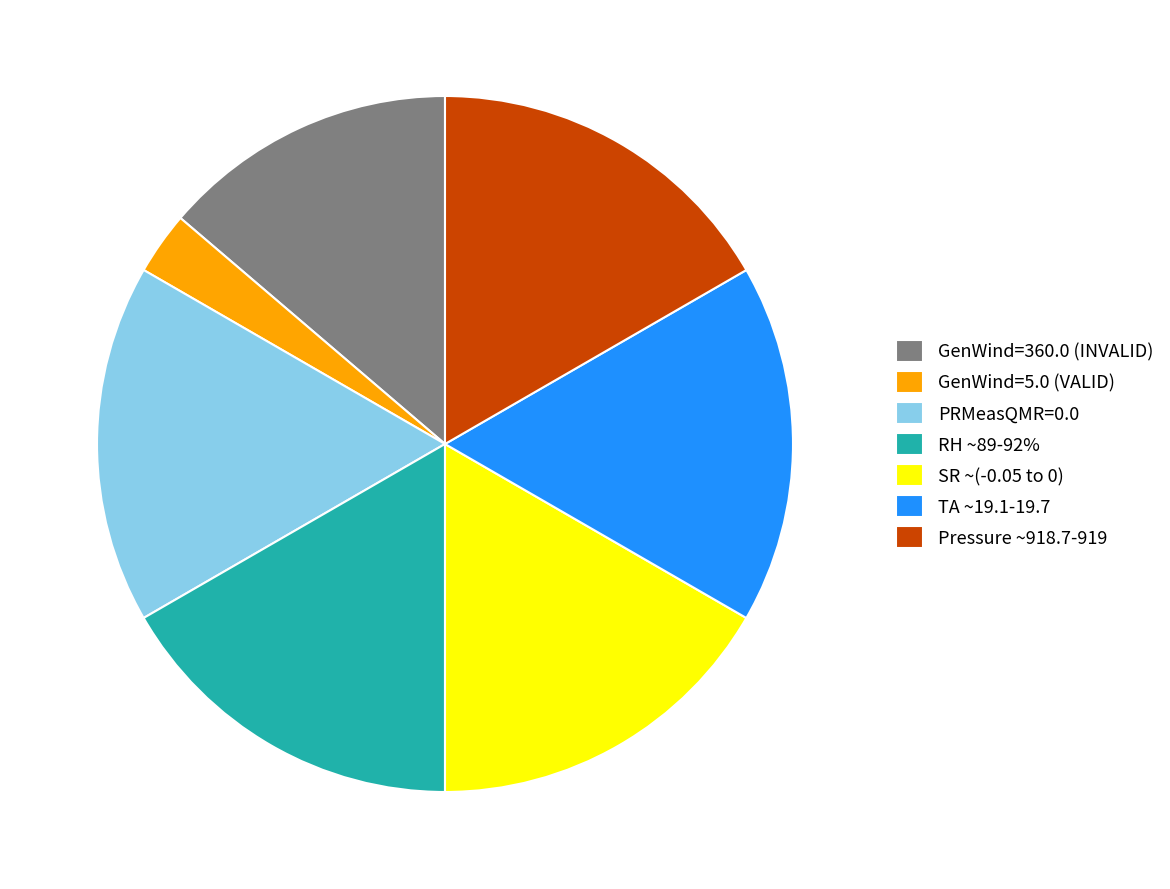

How many segments does this pie chart have?

7